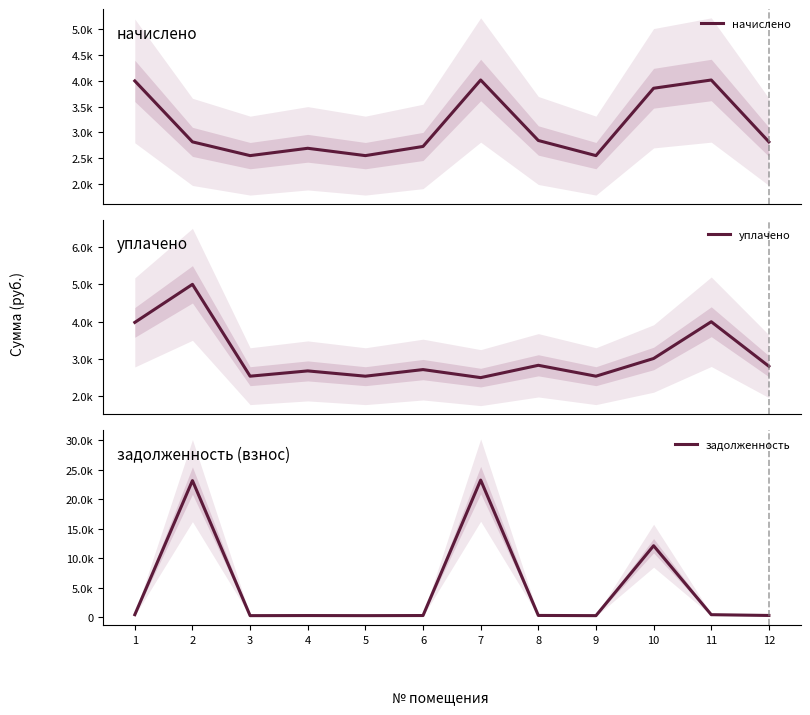

What is the difference between the maximum and minimum values in the задолженность series?

22992.9